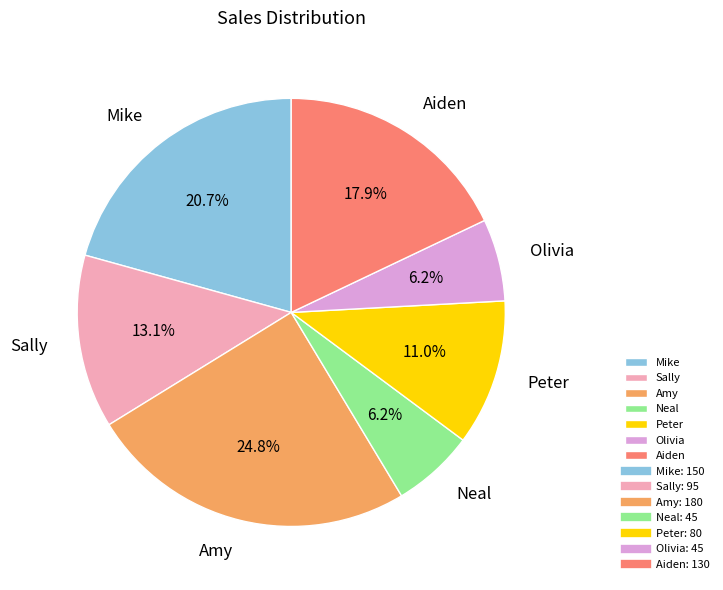

The Neal slice represents 17% of the pie. True or false?

False